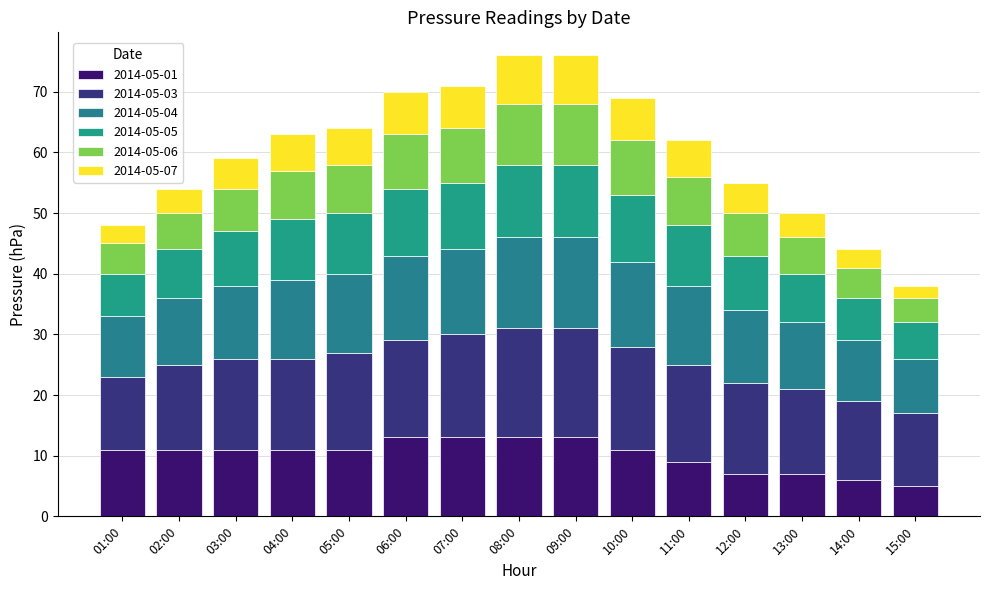

Does the chart contain stacked bars?

Yes